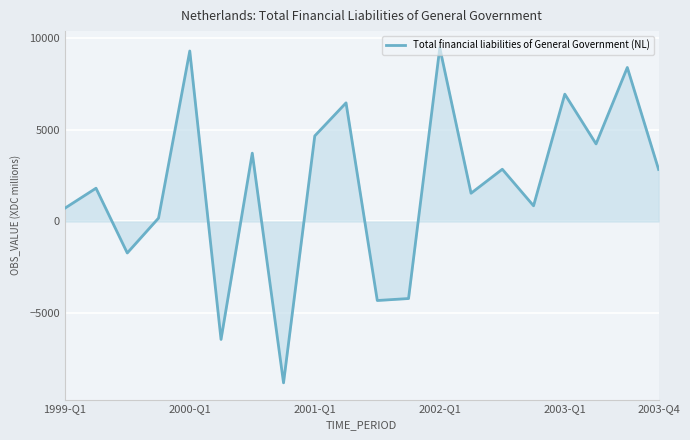

What is the greatest value displayed?

9468